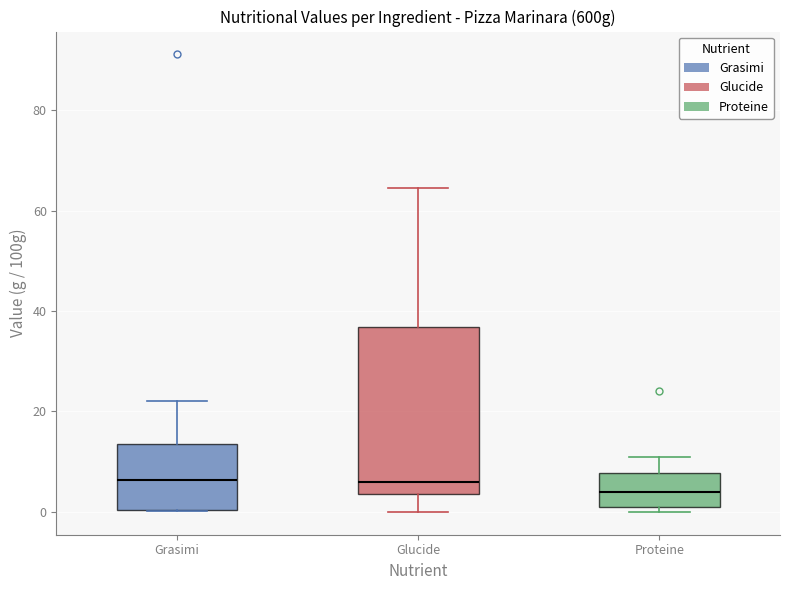

Reading left to right, read every box against the y-axis: the position of its median line, the range the box covers, and the ends of its whiskers. The values are not printed on the chart, so give them approximately, as read against the axis.

Grasimi: median 6, box 0 to 14, whiskers 0 to 22
Glucide: median 6, box 4 to 36, whiskers 0 to 64
Proteine: median 4, box 0 to 8, whiskers 0 (just below the box's lower edge) to 12